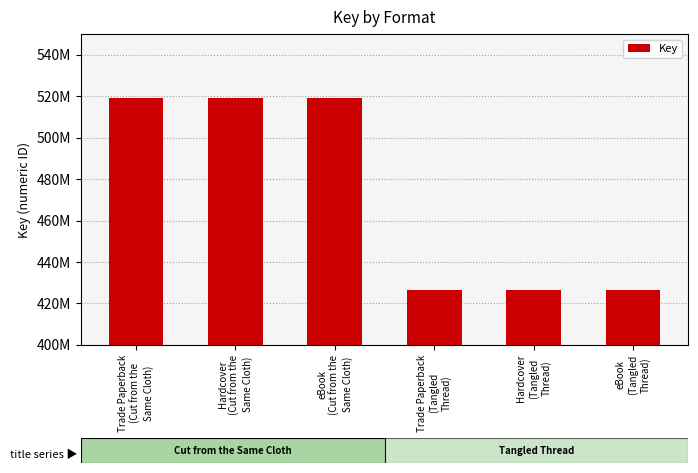

Reading left to right, extract all data points from this chart.

Trade Paperback
(Cut from the
Same Cloth)=519176294	Hardcover
(Cut from the
Same Cloth)=519176294	eBook
(Cut from the
Same Cloth)=519176294	Trade Paperback
(Tangled
Thread)=426665468	Hardcover
(Tangled
Thread)=426665468	eBook
(Tangled
Thread)=426665468